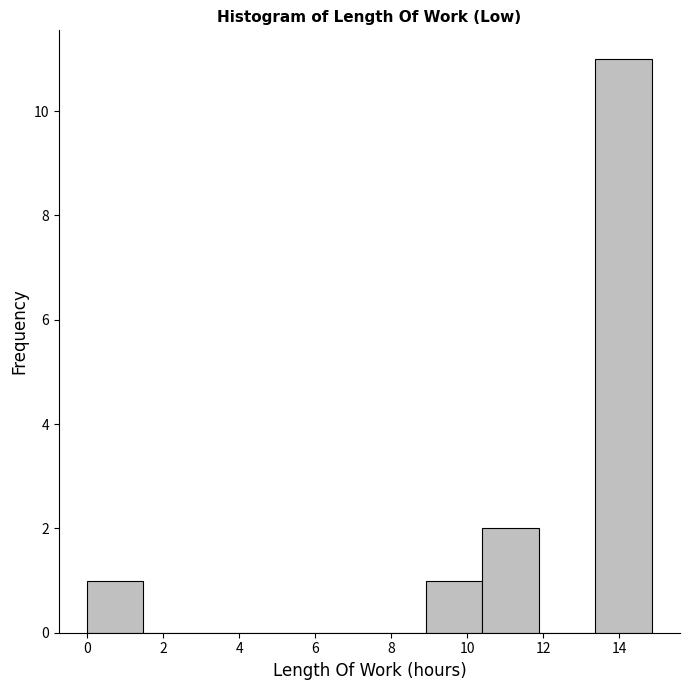

How tall is the bar that spans 9.0 to 10.4 on the x-axis? Neither the bar edges nor the heights are printed on the chart, so give them approximately, as read against the axes.

1